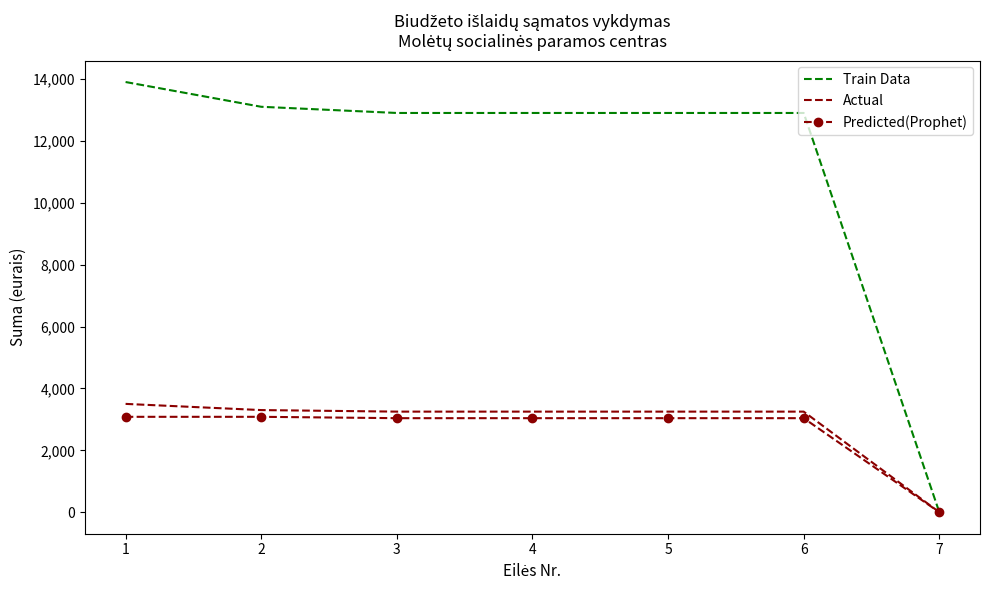

Between 1 and 2, which series saw the biggest shift?

Train Data